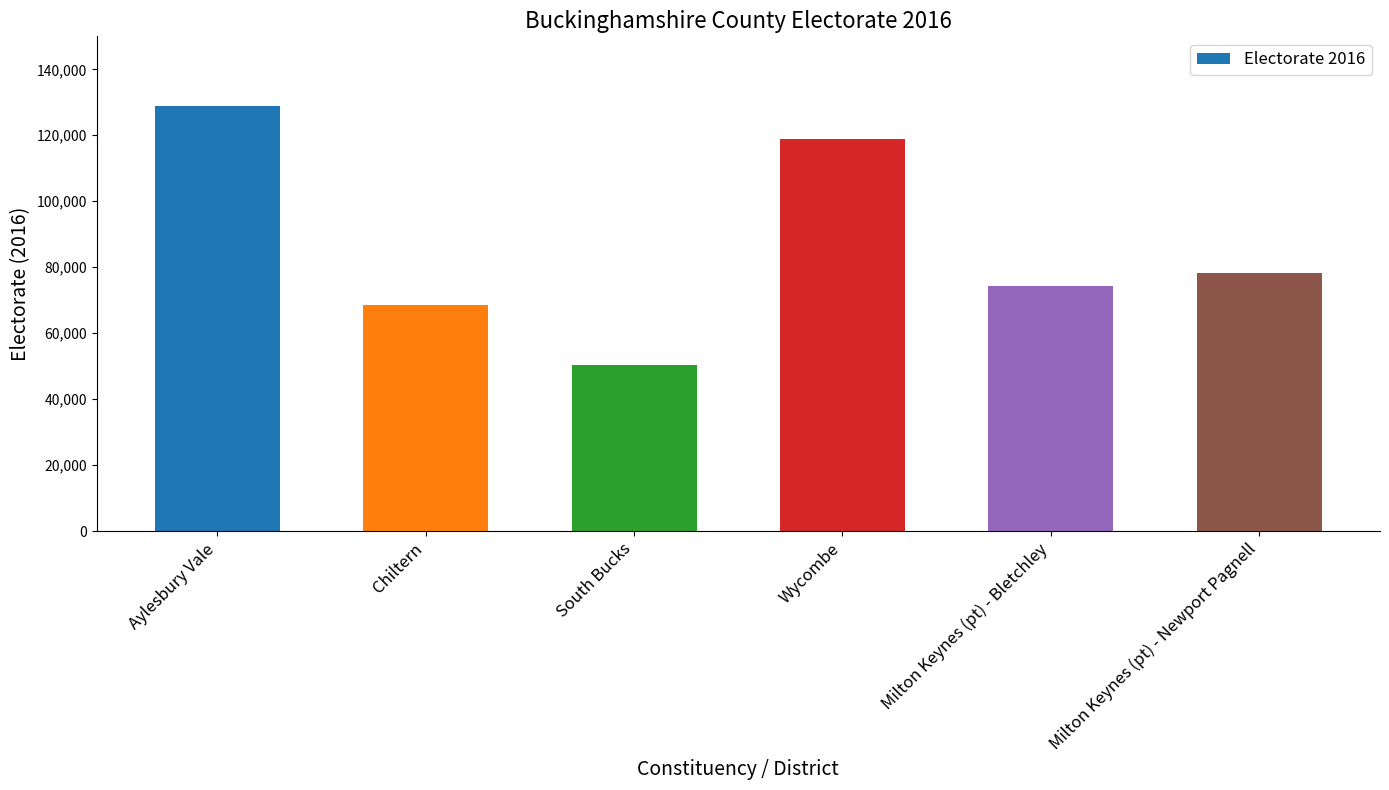

Count the number of data series in this chart.

1